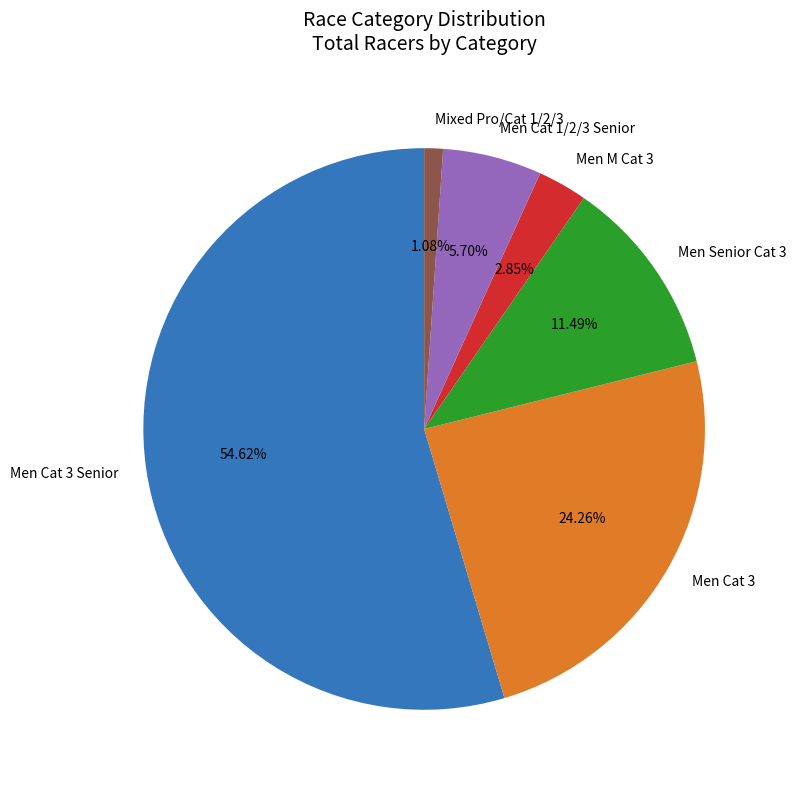

What is the ratio of the value at Men Cat 3 to the value at Men M Cat 3?

8.5